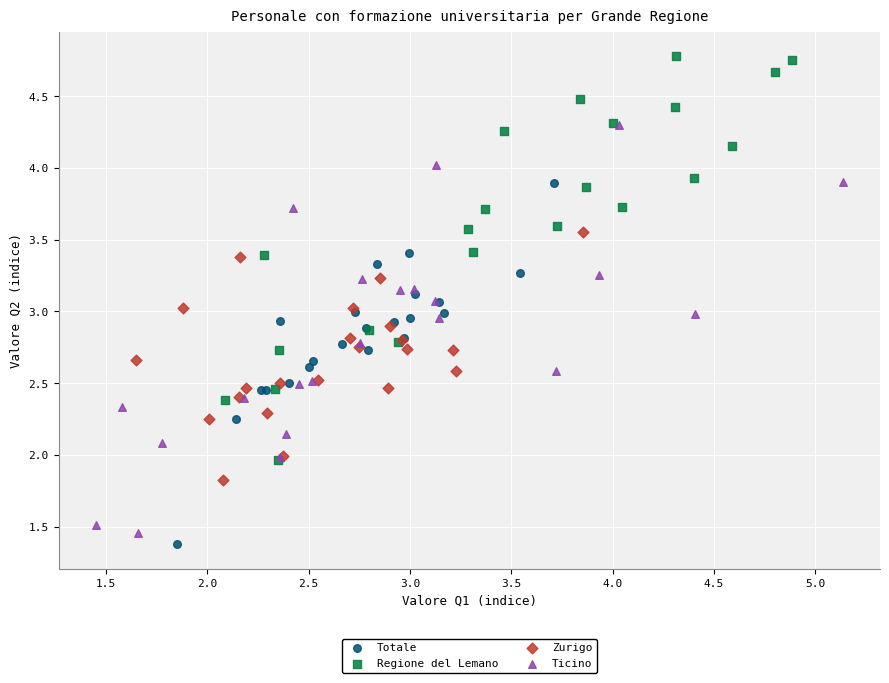

Which series reaches the minimum Y coordinate?

Totale